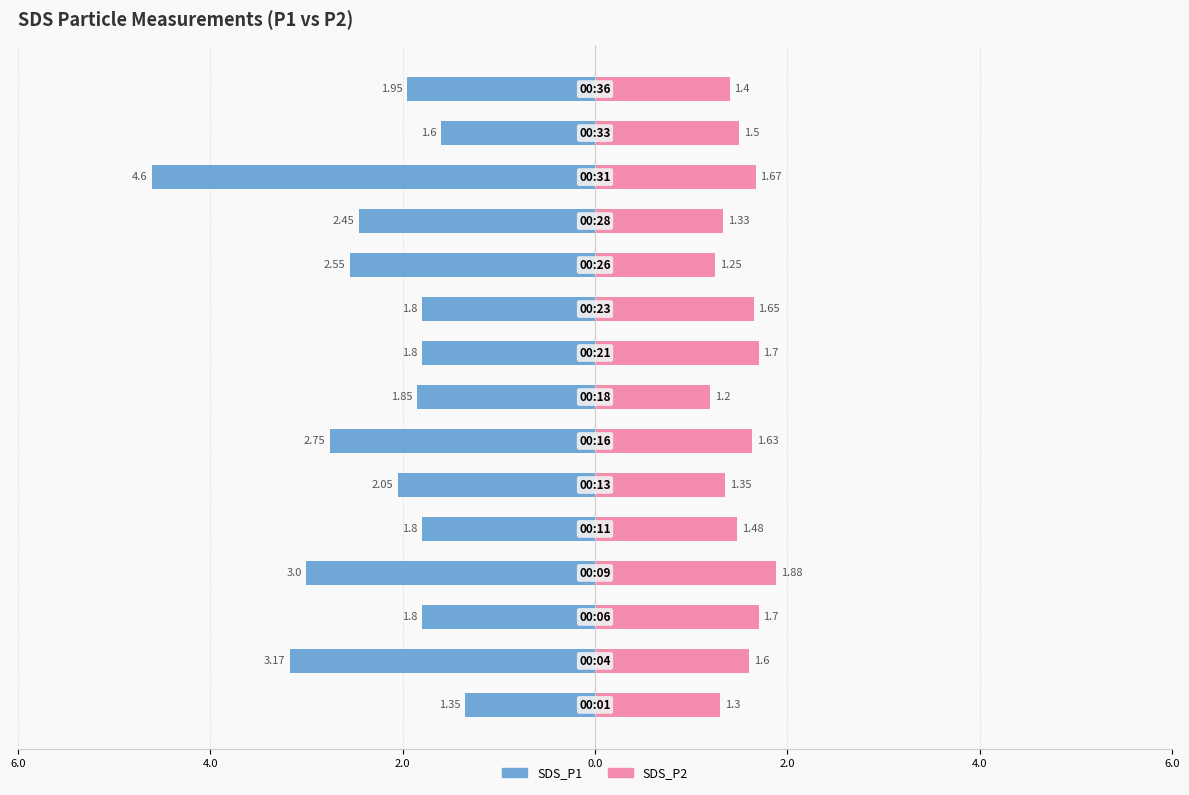

Count the number of data series in this chart.

2